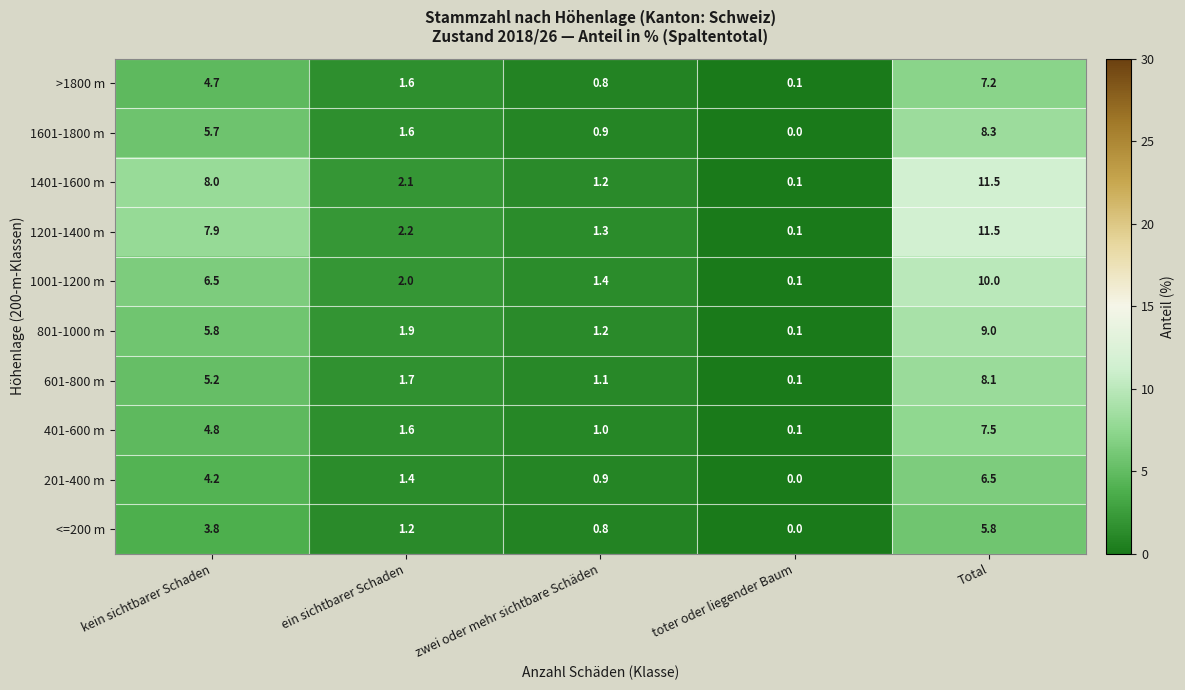

Which series changed the most between kein sichtbarer Schaden and toter oder liegender Baum?

1401-1600 m